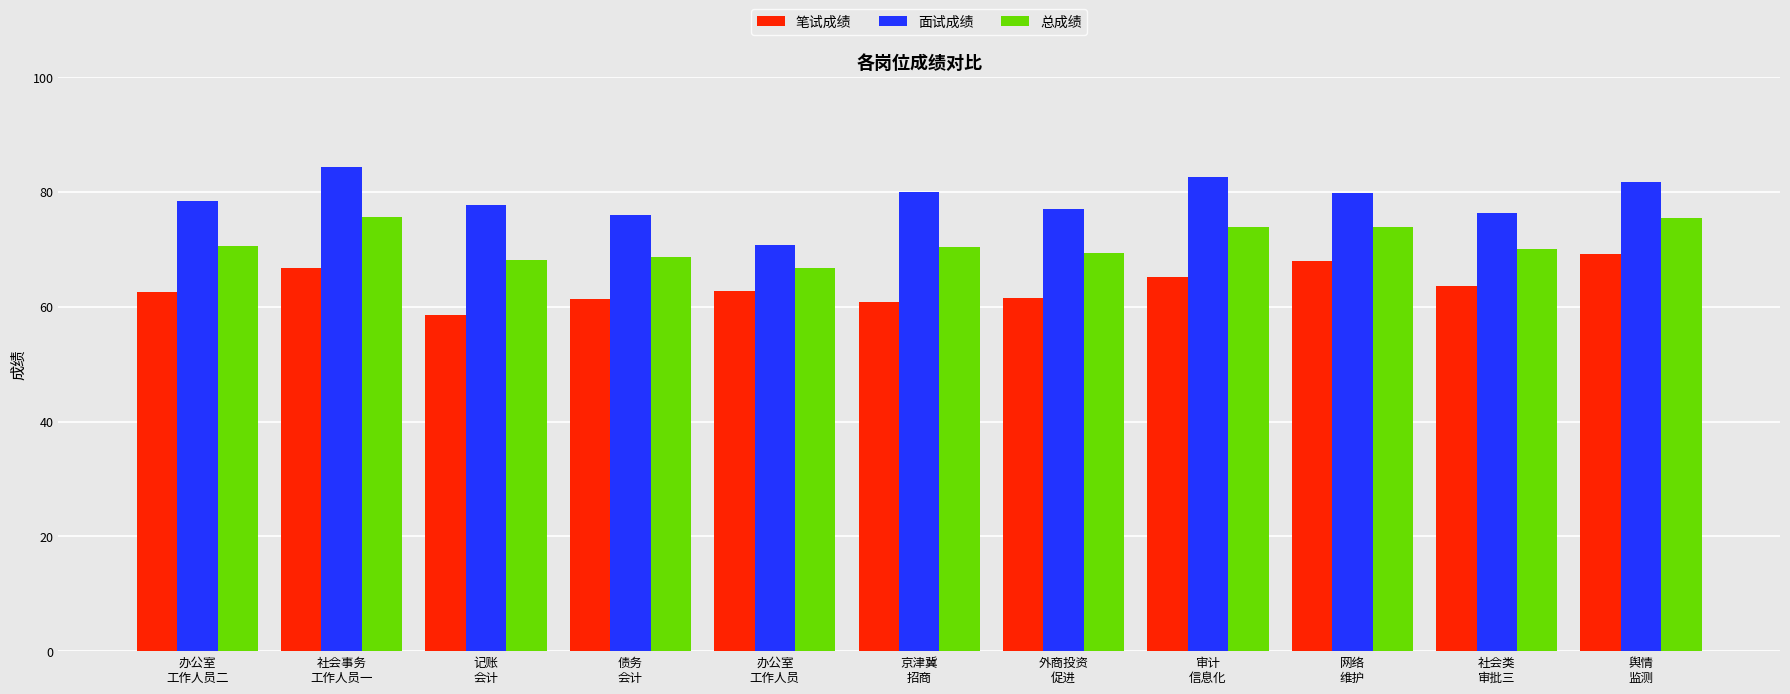

Is it true that 面试成绩 equals 140.3 at 网络
维护?

False